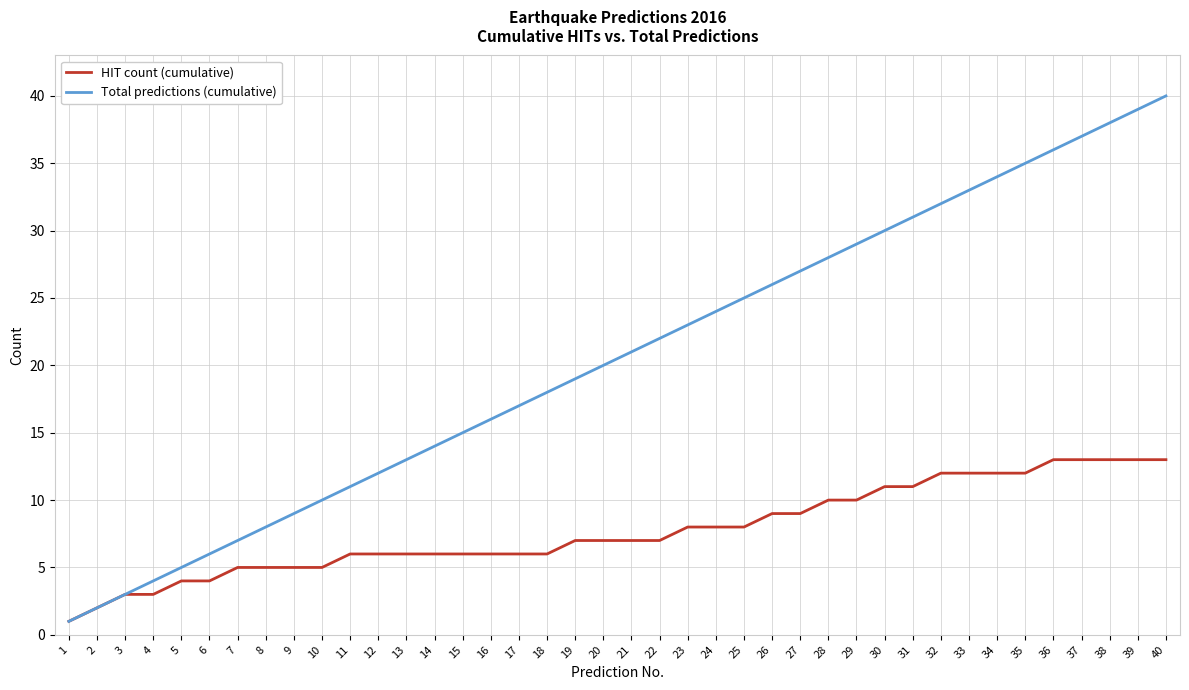

What is the difference between the maximum and minimum values in the HIT count (cumulative) series?

12